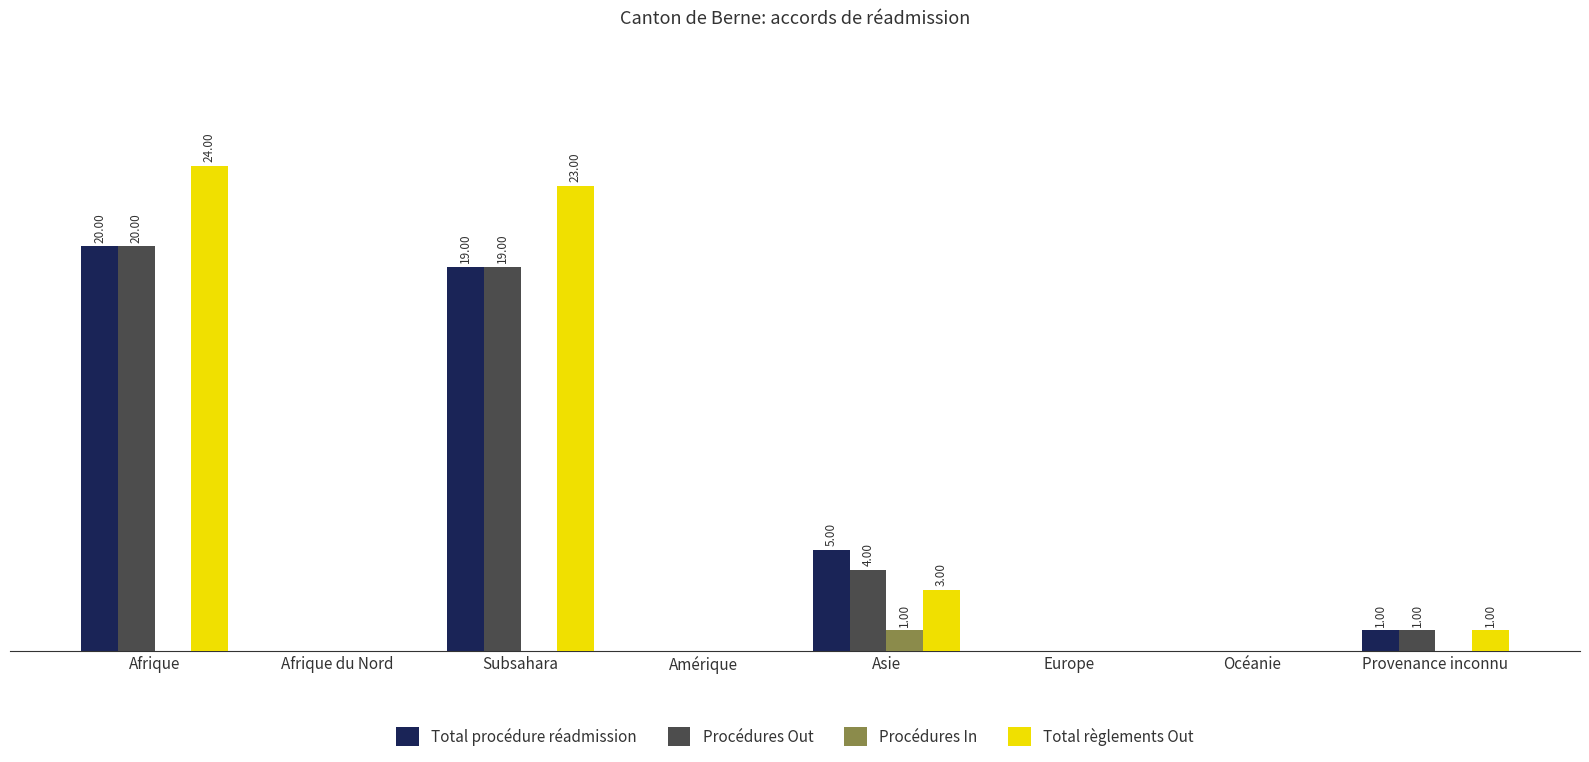

Rank the series at Amérique from highest to lowest value.

Total procédure réadmission, Procédures Out, Procédures In, Total règlements Out